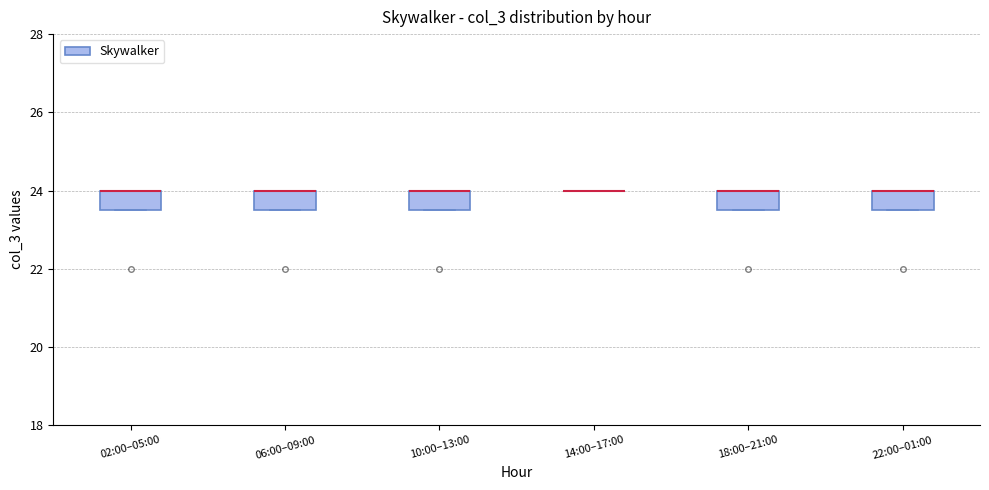

Reading left to right, transcribe this box plot: for each box, give where its median line is, the range the box spans, and where its two whiskers end, as read against the y-axis. The values are not printed on the chart, so give them approximately, as read against the axis.

02:00–05:00: median 24.0 (drawn on the box's upper edge), box 23.6 to 24.0, whiskers 23.6 to 24.0
06:00–09:00: median 24.0 (drawn on the box's upper edge), box 23.6 to 24.0, whiskers 23.6 to 24.0
10:00–13:00: median 24.0 (drawn on the box's upper edge), box 23.6 to 24.0, whiskers 23.6 to 24.0
14:00–17:00: box collapsed to a line at 24.0, whiskers 24.0 to 24.0
18:00–21:00: median 24.0 (drawn on the box's upper edge), box 23.6 to 24.0, whiskers 23.6 to 24.0
22:00–01:00: median 24.0 (drawn on the box's upper edge), box 23.6 to 24.0, whiskers 23.6 to 24.0